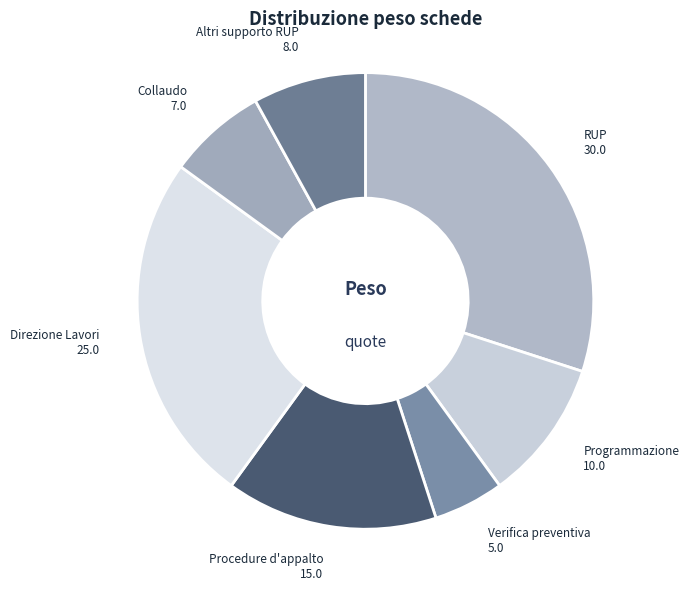

The Collaudo slice represents 7% of the pie. True or false?

True